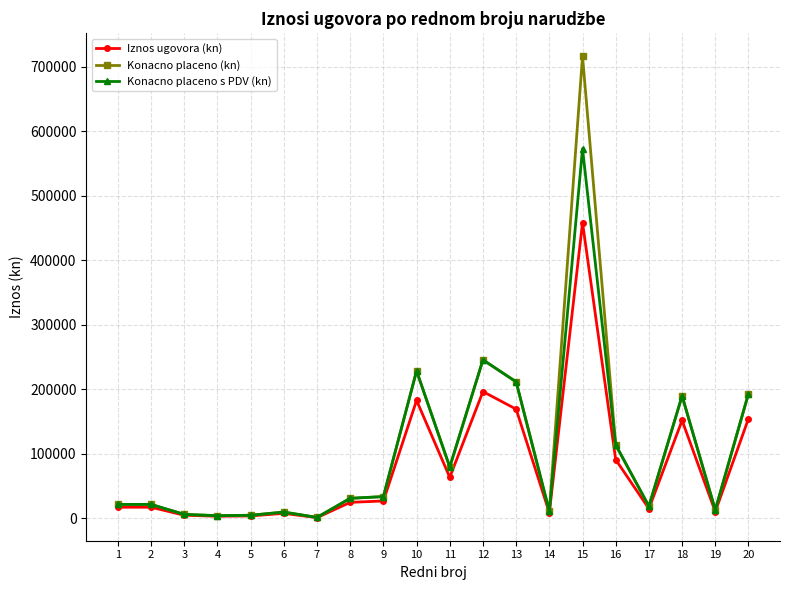

Which series has the widest spread of values?

Konacno placeno (kn)